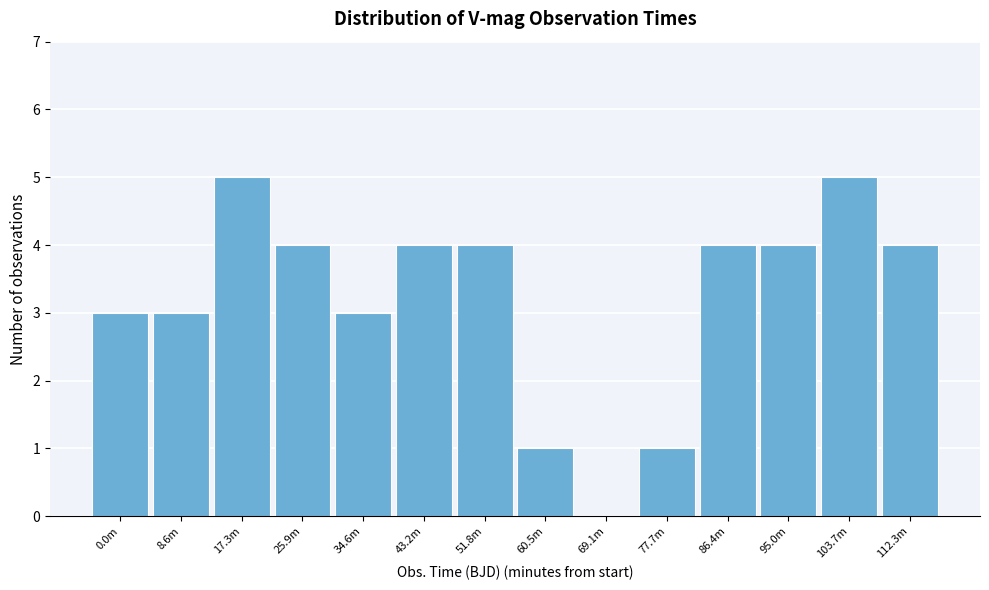

Reading right to left, transcribe all the data shown in this chart.

112.3m=4	103.7m=5	95.0m=4	86.4m=4	77.7m=1	69.1m=0	60.5m=1	51.8m=4	43.2m=4	34.6m=3	25.9m=4	17.3m=5	8.6m=3	0.0m=3